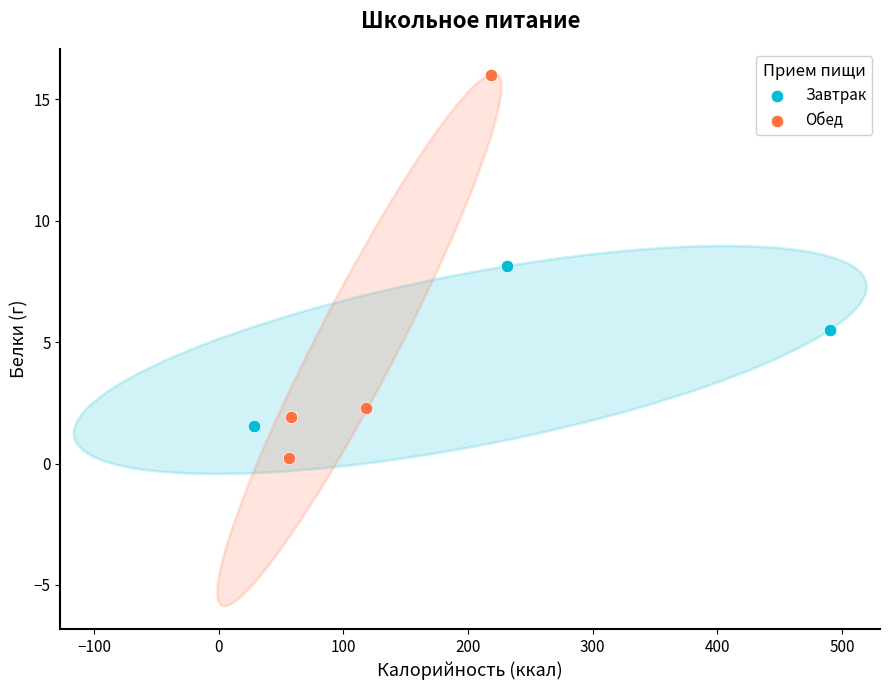

Which series reaches the maximum Y coordinate?

Обед